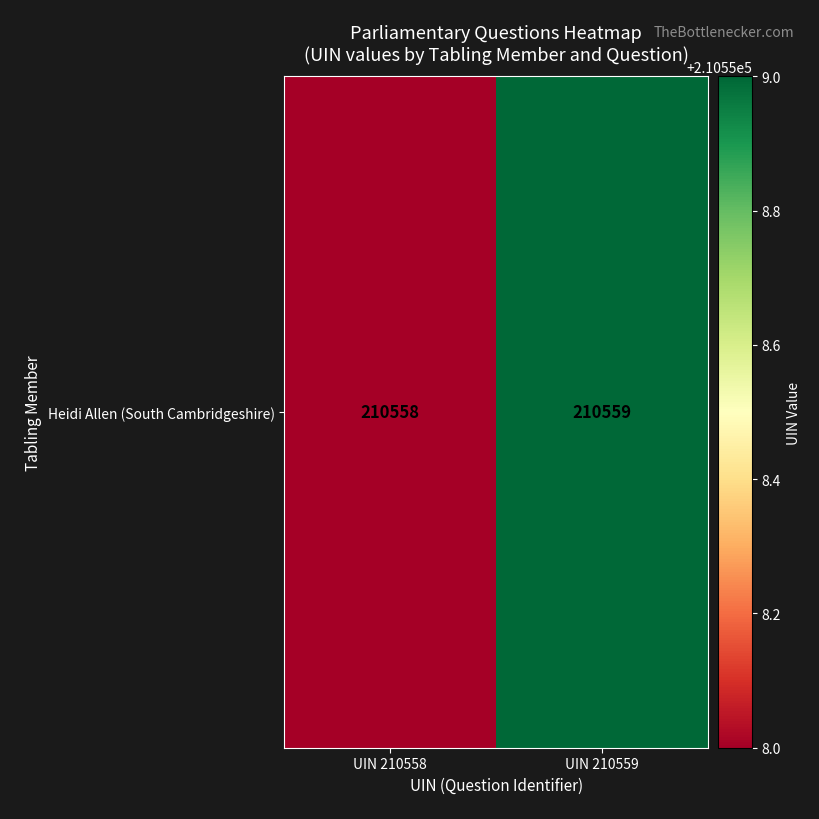

What is the change in value from UIN 210558 to UIN 210559?

+1